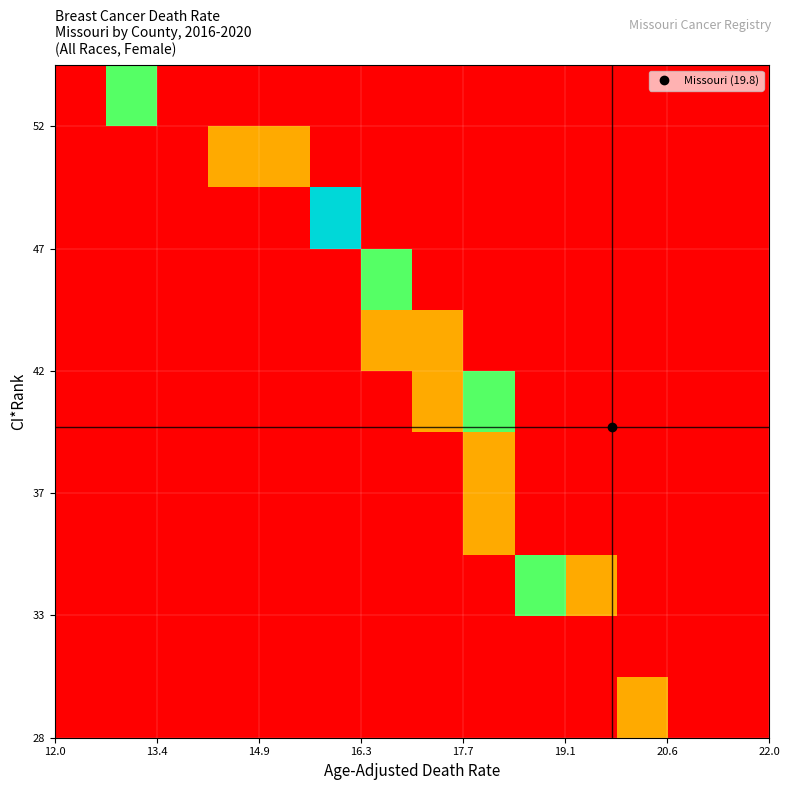

What is the maximum value shown in the chart?

3